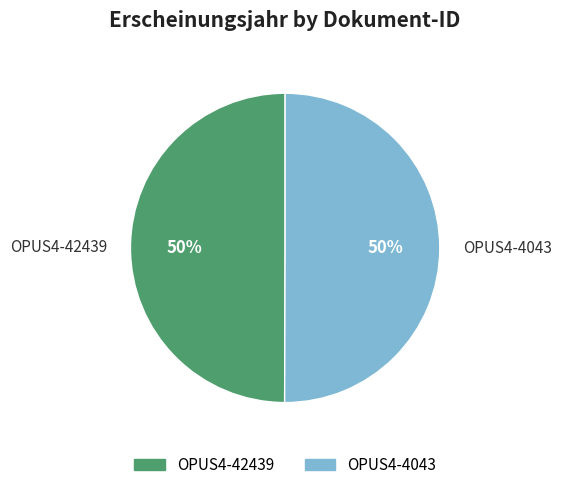

To the nearest percent, what is the average slice percentage?

50%